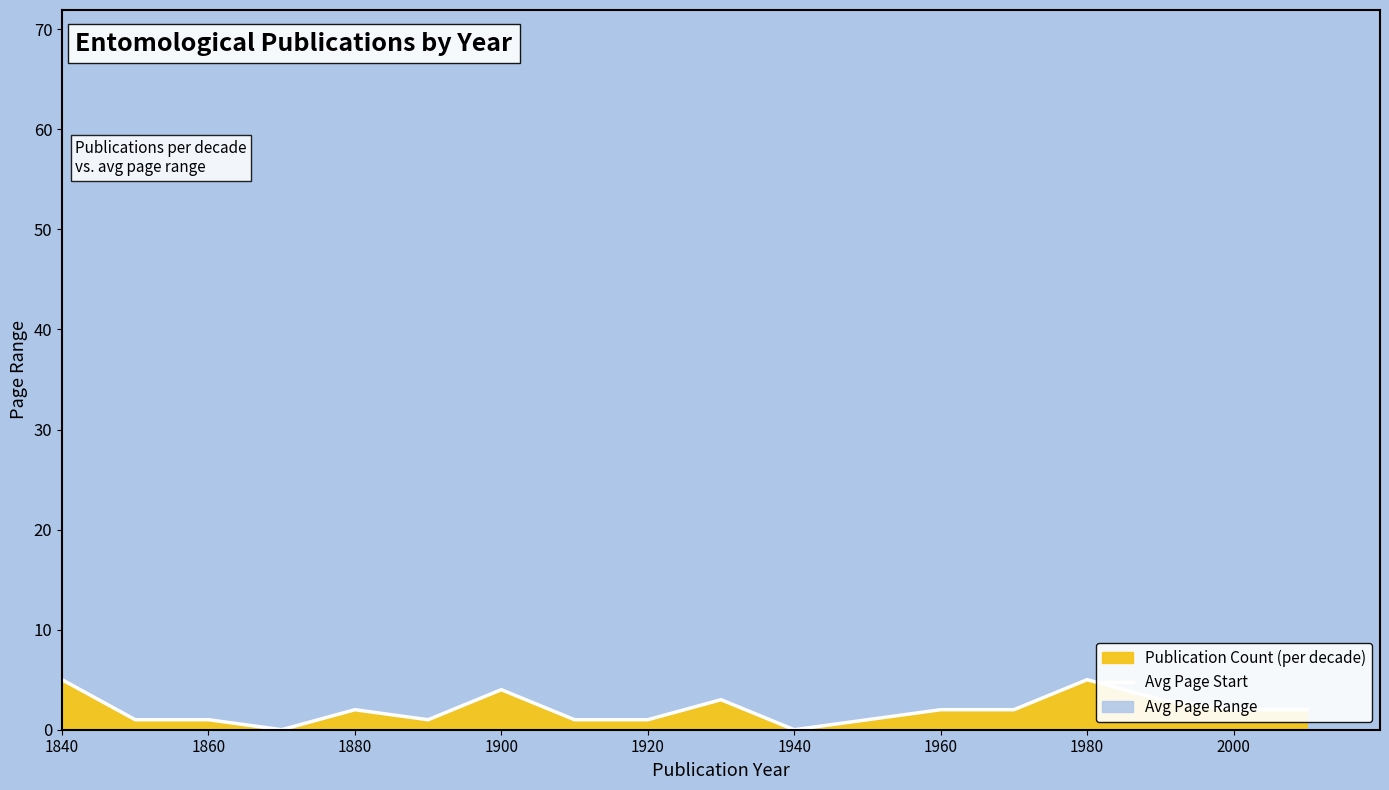

What is the highest value of the Publication Count (per decade) series?

5